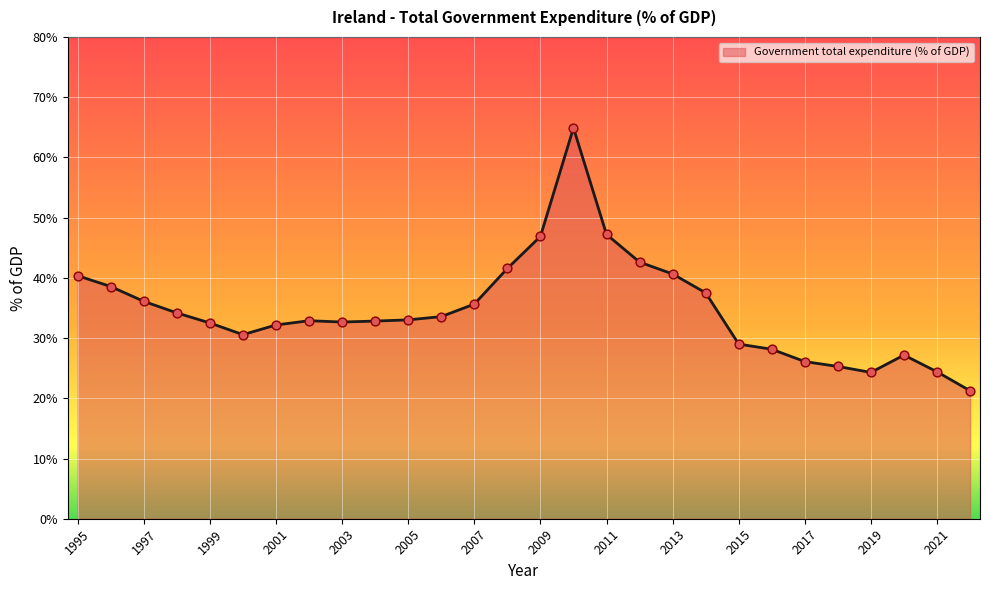

Approximately how many times larger is the value at 2022 compared to 2002?

0.6